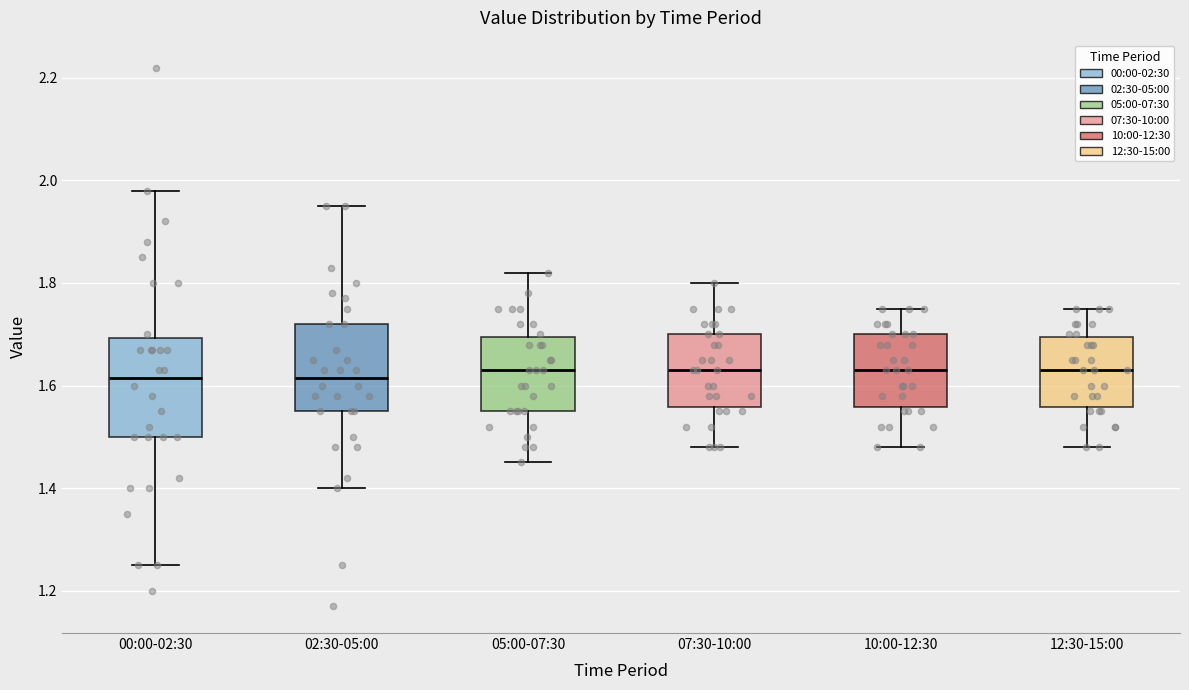

Reading left to right, read every box against the y-axis: the position of its median line, the range the box covers, and the ends of its whiskers. The values are not printed on the chart, so give them approximately, as read against the axis.

00:00-02:30: median 1.62, box 1.50 to 1.70, whiskers 1.26 to 1.98
02:30-05:00: median 1.62, box 1.56 to 1.72, whiskers 1.40 to 1.96
05:00-07:30: median 1.64, box 1.56 to 1.70, whiskers 1.46 to 1.82
07:30-10:00: median 1.64, box 1.56 to 1.70, whiskers 1.48 to 1.80
10:00-12:30: median 1.64, box 1.56 to 1.70, whiskers 1.48 to 1.76
12:30-15:00: median 1.64, box 1.56 to 1.70, whiskers 1.48 to 1.76